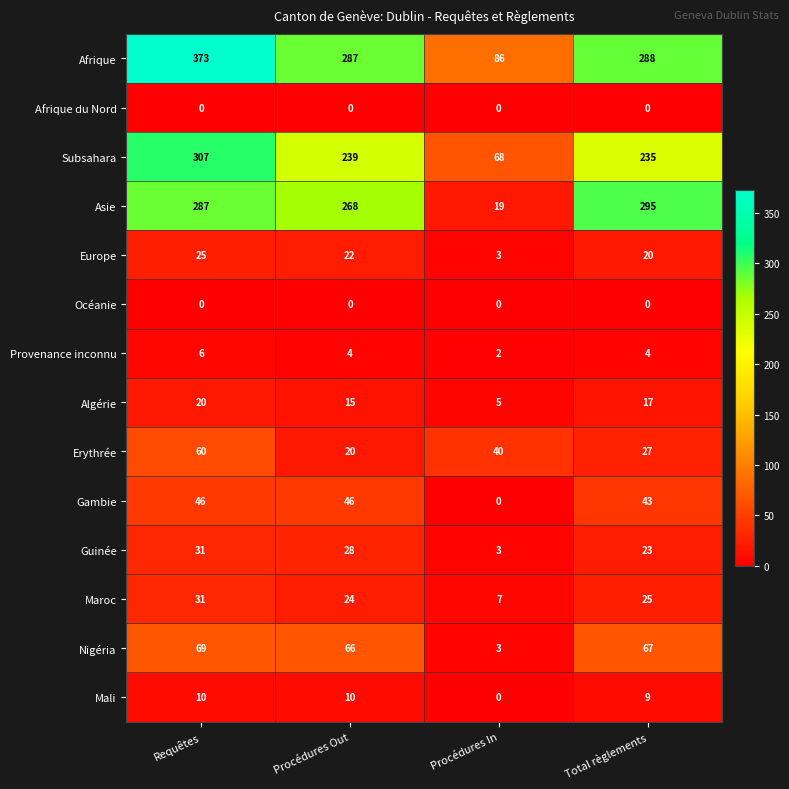

At which category is the sum across all series the highest?

Requêtes